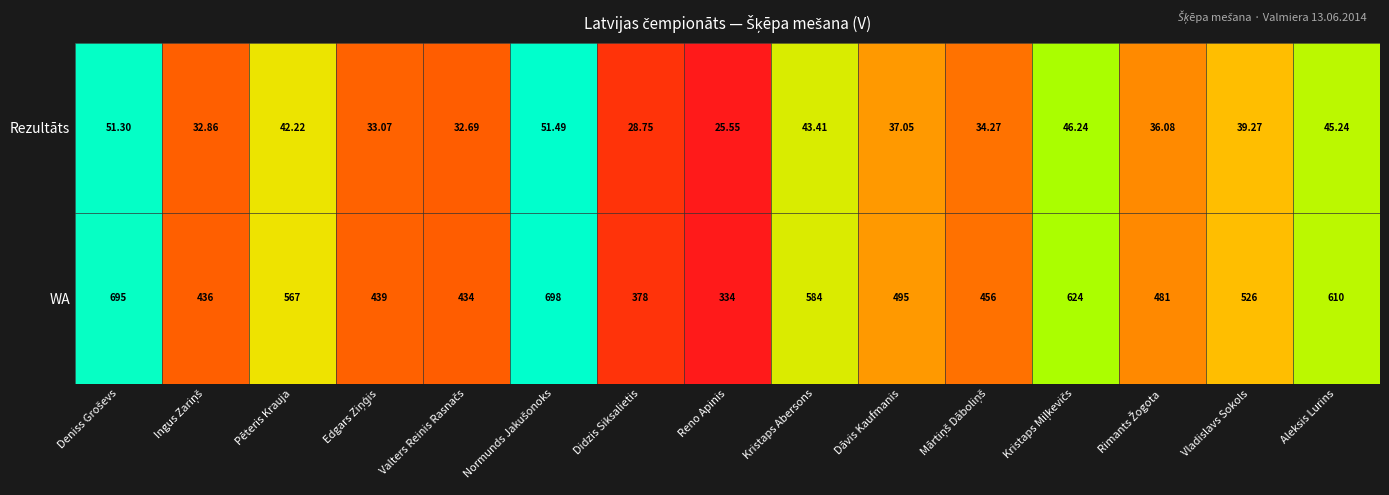

Which series has the largest total across all categories?

WA